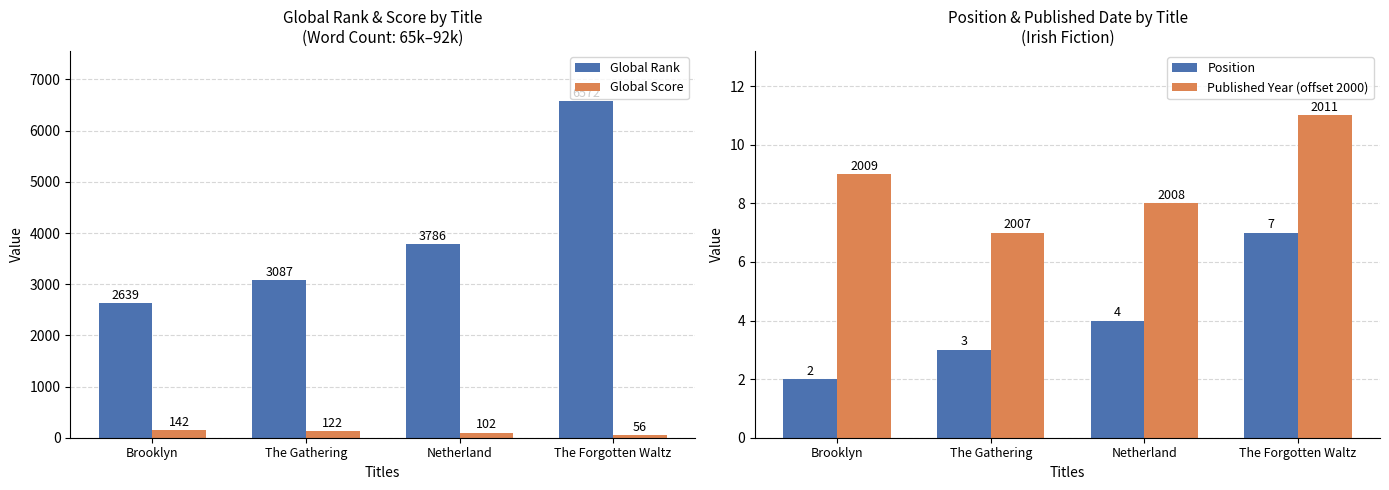

True or false: Global Rank has a value of 3624 at Brooklyn.

False